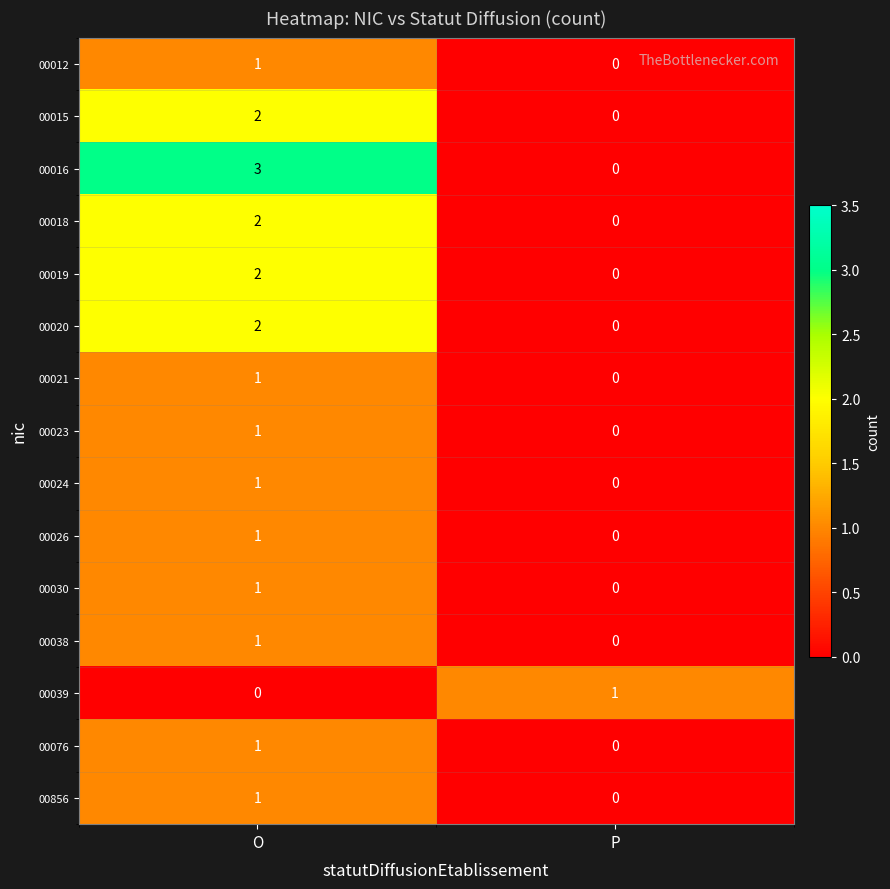

Between O and P, which series saw the biggest shift?

00016